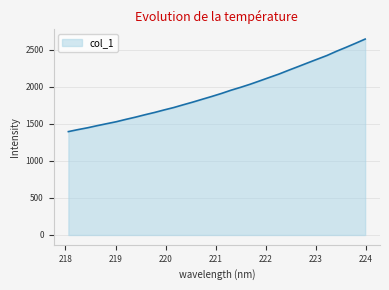

What is the difference between the second highest and minimum values?

1191.7